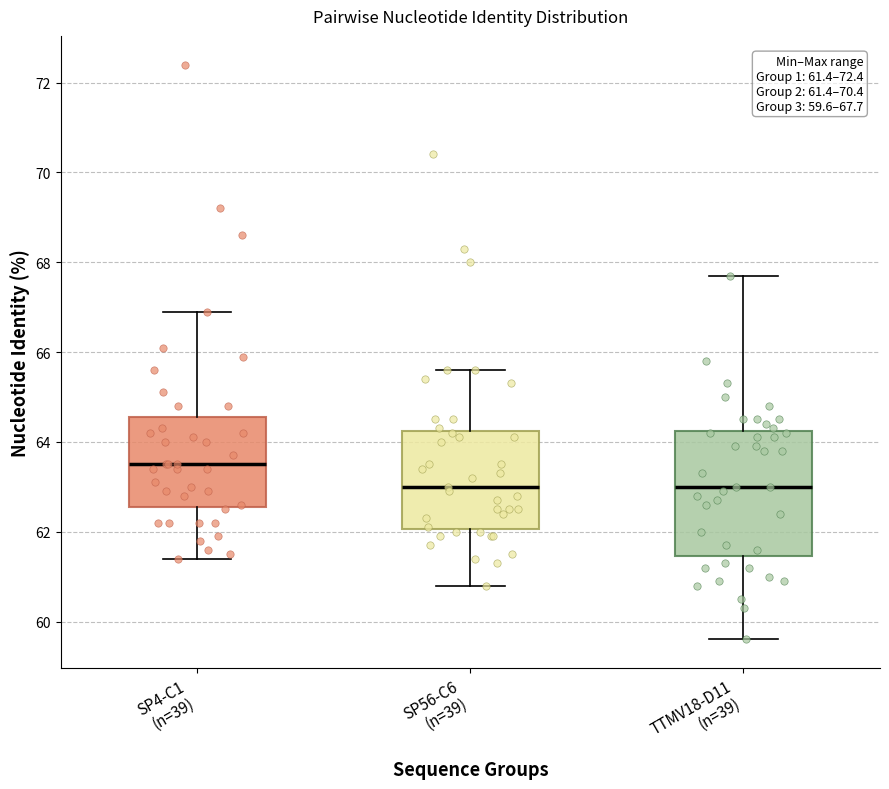

Which box has the highest median line?

SP4-C1 (n=39)